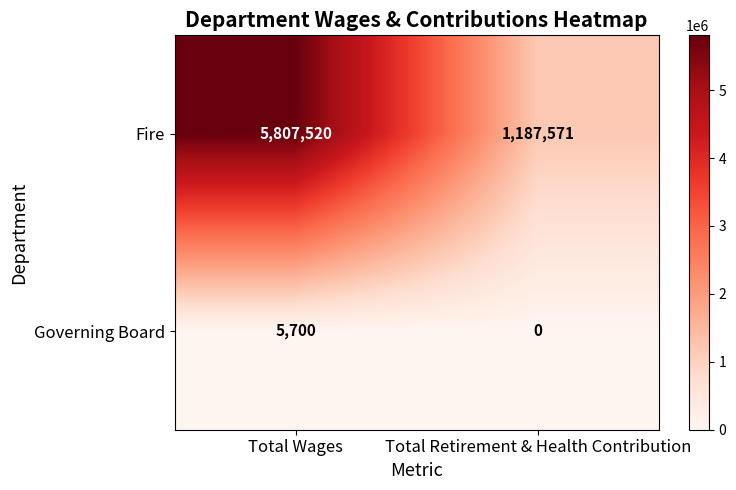

What is the difference between the highest and lowest values at Total Wages?

5801820